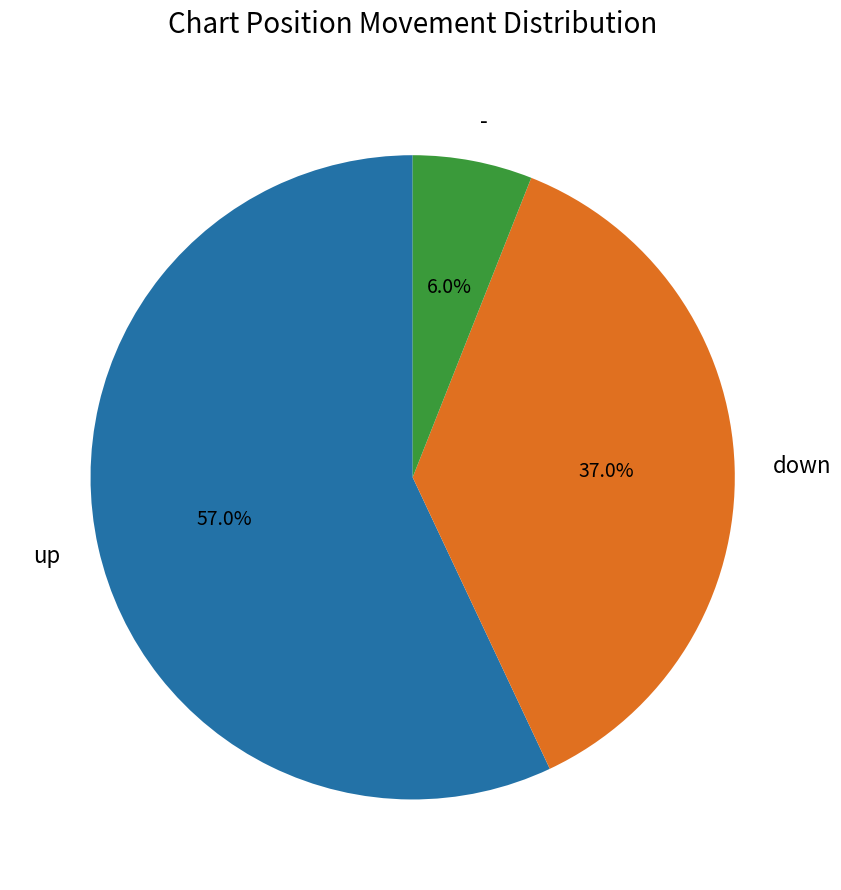

What percentage is NOT represented by -?

94.0%